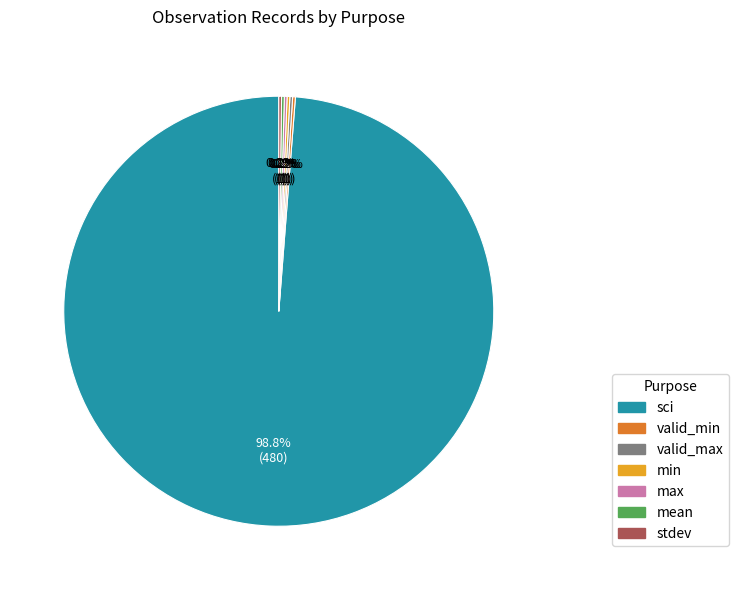

Which slice represents more than half of the pie?

sci